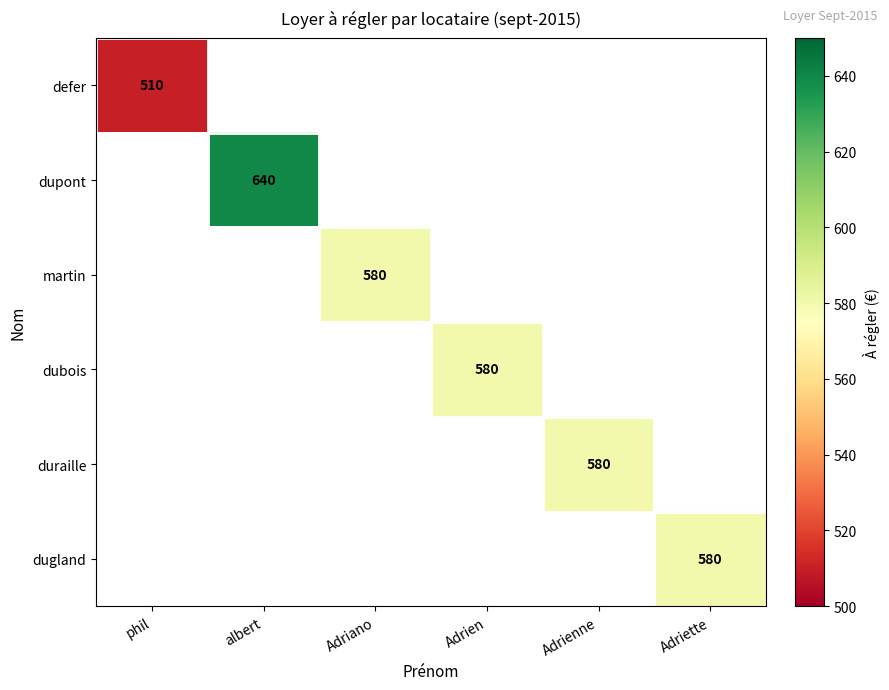

What is the smallest value displayed?

510.0